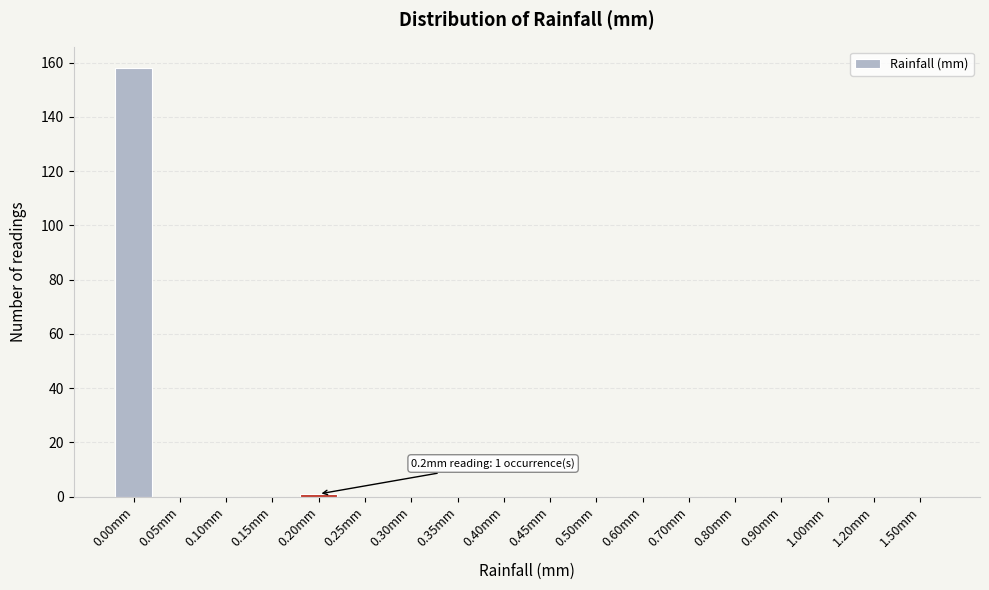

Reading left to right, list all the values displayed in this chart.

0.00mm=158	0.05mm=0	0.10mm=0	0.15mm=0	0.20mm=1	0.25mm=0	0.30mm=0	0.35mm=0	0.40mm=0	0.45mm=0	0.50mm=0	0.60mm=0	0.70mm=0	0.80mm=0	0.90mm=0	1.00mm=0	1.20mm=0	1.50mm=0